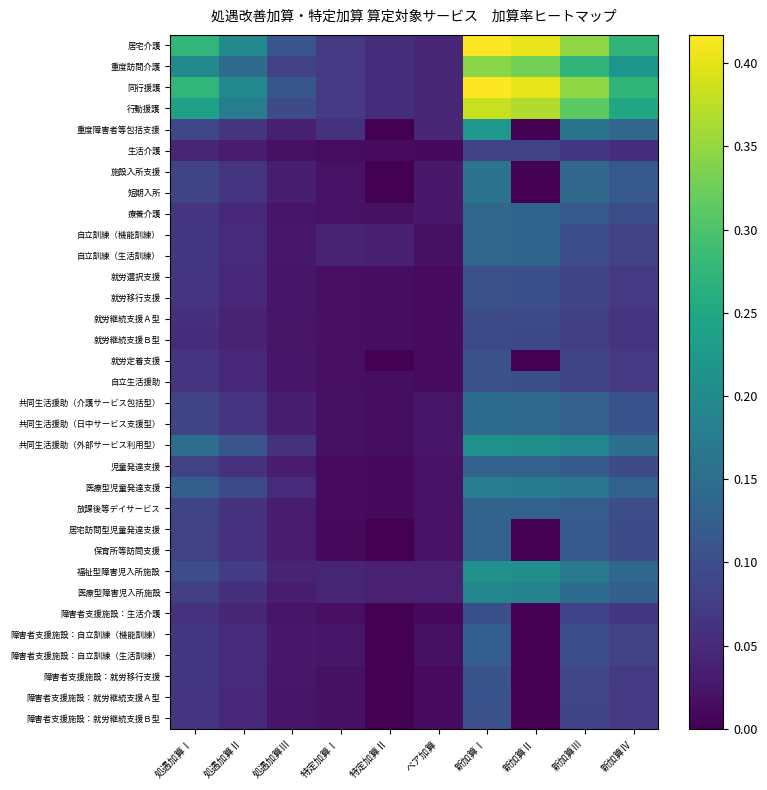

Reading left to right, list all the values displayed in this chart.

居宅介護: 処遇加算Ⅰ=0.3	処遇加算Ⅱ=0.2	処遇加算Ⅲ=0.1	特定加算Ⅰ=0.1	特定加算Ⅱ=0.1	ベア加算=0.0	新加算Ⅰ=0.4	新加算Ⅱ=0.4	新加算Ⅲ=0.3	新加算Ⅳ=0.3
重度訪問介護: 処遇加算Ⅰ=0.2	処遇加算Ⅱ=0.1	処遇加算Ⅲ=0.1	特定加算Ⅰ=0.1	特定加算Ⅱ=0.1	ベア加算=0.0	新加算Ⅰ=0.3	新加算Ⅱ=0.3	新加算Ⅲ=0.3	新加算Ⅳ=0.2
同行援護: 処遇加算Ⅰ=0.3	処遇加算Ⅱ=0.2	処遇加算Ⅲ=0.1	特定加算Ⅰ=0.1	特定加算Ⅱ=0.1	ベア加算=0.0	新加算Ⅰ=0.4	新加算Ⅱ=0.4	新加算Ⅲ=0.3	新加算Ⅳ=0.3
行動援護: 処遇加算Ⅰ=0.2	処遇加算Ⅱ=0.2	処遇加算Ⅲ=0.1	特定加算Ⅰ=0.1	特定加算Ⅱ=0.1	ベア加算=0.0	新加算Ⅰ=0.4	新加算Ⅱ=0.4	新加算Ⅲ=0.3	新加算Ⅳ=0.2
重度障害者等包括支援: 処遇加算Ⅰ=0.1	処遇加算Ⅱ=0.1	処遇加算Ⅲ=0.0	特定加算Ⅰ=0.1	特定加算Ⅱ=0.0	ベア加算=0.0	新加算Ⅰ=0.2	新加算Ⅱ=0.0	新加算Ⅲ=0.2	新加算Ⅳ=0.1
生活介護: 処遇加算Ⅰ=0.0	処遇加算Ⅱ=0.0	処遇加算Ⅲ=0.0	特定加算Ⅰ=0.0	特定加算Ⅱ=0.0	ベア加算=0.0	新加算Ⅰ=0.1	新加算Ⅱ=0.1	新加算Ⅲ=0.1	新加算Ⅳ=0.1
施設入所支援: 処遇加算Ⅰ=0.1	処遇加算Ⅱ=0.1	処遇加算Ⅲ=0.0	特定加算Ⅰ=0.0	特定加算Ⅱ=0.0	ベア加算=0.0	新加算Ⅰ=0.2	新加算Ⅱ=0.0	新加算Ⅲ=0.1	新加算Ⅳ=0.1
短期入所: 処遇加算Ⅰ=0.1	処遇加算Ⅱ=0.1	処遇加算Ⅲ=0.0	特定加算Ⅰ=0.0	特定加算Ⅱ=0.0	ベア加算=0.0	新加算Ⅰ=0.2	新加算Ⅱ=0.0	新加算Ⅲ=0.1	新加算Ⅳ=0.1
療養介護: 処遇加算Ⅰ=0.1	処遇加算Ⅱ=0.0	処遇加算Ⅲ=0.0	特定加算Ⅰ=0.0	特定加算Ⅱ=0.0	ベア加算=0.0	新加算Ⅰ=0.1	新加算Ⅱ=0.1	新加算Ⅲ=0.1	新加算Ⅳ=0.1
自立訓練（機能訓練）: 処遇加算Ⅰ=0.1	処遇加算Ⅱ=0.0	処遇加算Ⅲ=0.0	特定加算Ⅰ=0.0	特定加算Ⅱ=0.0	ベア加算=0.0	新加算Ⅰ=0.1	新加算Ⅱ=0.1	新加算Ⅲ=0.1	新加算Ⅳ=0.1
自立訓練（生活訓練）: 処遇加算Ⅰ=0.1	処遇加算Ⅱ=0.0	処遇加算Ⅲ=0.0	特定加算Ⅰ=0.0	特定加算Ⅱ=0.0	ベア加算=0.0	新加算Ⅰ=0.1	新加算Ⅱ=0.1	新加算Ⅲ=0.1	新加算Ⅳ=0.1
就労選択支援: 処遇加算Ⅰ=0.1	処遇加算Ⅱ=0.0	処遇加算Ⅲ=0.0	特定加算Ⅰ=0.0	特定加算Ⅱ=0.0	ベア加算=0.0	新加算Ⅰ=0.1	新加算Ⅱ=0.1	新加算Ⅲ=0.1	新加算Ⅳ=0.1
就労移行支援: 処遇加算Ⅰ=0.1	処遇加算Ⅱ=0.0	処遇加算Ⅲ=0.0	特定加算Ⅰ=0.0	特定加算Ⅱ=0.0	ベア加算=0.0	新加算Ⅰ=0.1	新加算Ⅱ=0.1	新加算Ⅲ=0.1	新加算Ⅳ=0.1
就労継続支援Ａ型: 処遇加算Ⅰ=0.1	処遇加算Ⅱ=0.0	処遇加算Ⅲ=0.0	特定加算Ⅰ=0.0	特定加算Ⅱ=0.0	ベア加算=0.0	新加算Ⅰ=0.1	新加算Ⅱ=0.1	新加算Ⅲ=0.1	新加算Ⅳ=0.1
就労継続支援Ｂ型: 処遇加算Ⅰ=0.1	処遇加算Ⅱ=0.0	処遇加算Ⅲ=0.0	特定加算Ⅰ=0.0	特定加算Ⅱ=0.0	ベア加算=0.0	新加算Ⅰ=0.1	新加算Ⅱ=0.1	新加算Ⅲ=0.1	新加算Ⅳ=0.1
就労定着支援: 処遇加算Ⅰ=0.1	処遇加算Ⅱ=0.0	処遇加算Ⅲ=0.0	特定加算Ⅰ=0.0	特定加算Ⅱ=0.0	ベア加算=0.0	新加算Ⅰ=0.1	新加算Ⅱ=0.0	新加算Ⅲ=0.1	新加算Ⅳ=0.1
自立生活援助: 処遇加算Ⅰ=0.1	処遇加算Ⅱ=0.0	処遇加算Ⅲ=0.0	特定加算Ⅰ=0.0	特定加算Ⅱ=0.0	ベア加算=0.0	新加算Ⅰ=0.1	新加算Ⅱ=0.1	新加算Ⅲ=0.1	新加算Ⅳ=0.1
共同生活援助（介護サービス包括型）: 処遇加算Ⅰ=0.1	処遇加算Ⅱ=0.1	処遇加算Ⅲ=0.0	特定加算Ⅰ=0.0	特定加算Ⅱ=0.0	ベア加算=0.0	新加算Ⅰ=0.1	新加算Ⅱ=0.1	新加算Ⅲ=0.1	新加算Ⅳ=0.1
共同生活援助（日中サービス支援型）: 処遇加算Ⅰ=0.1	処遇加算Ⅱ=0.1	処遇加算Ⅲ=0.0	特定加算Ⅰ=0.0	特定加算Ⅱ=0.0	ベア加算=0.0	新加算Ⅰ=0.1	新加算Ⅱ=0.1	新加算Ⅲ=0.1	新加算Ⅳ=0.1
共同生活援助（外部サービス利用型）: 処遇加算Ⅰ=0.1	処遇加算Ⅱ=0.1	処遇加算Ⅲ=0.1	特定加算Ⅰ=0.0	特定加算Ⅱ=0.0	ベア加算=0.0	新加算Ⅰ=0.2	新加算Ⅱ=0.2	新加算Ⅲ=0.2	新加算Ⅳ=0.2
児童発達支援: 処遇加算Ⅰ=0.1	処遇加算Ⅱ=0.1	処遇加算Ⅲ=0.0	特定加算Ⅰ=0.0	特定加算Ⅱ=0.0	ベア加算=0.0	新加算Ⅰ=0.1	新加算Ⅱ=0.1	新加算Ⅲ=0.1	新加算Ⅳ=0.1
医療型児童発達支援: 処遇加算Ⅰ=0.1	処遇加算Ⅱ=0.1	処遇加算Ⅲ=0.1	特定加算Ⅰ=0.0	特定加算Ⅱ=0.0	ベア加算=0.0	新加算Ⅰ=0.2	新加算Ⅱ=0.2	新加算Ⅲ=0.2	新加算Ⅳ=0.1
放課後等デイサービス: 処遇加算Ⅰ=0.1	処遇加算Ⅱ=0.1	処遇加算Ⅲ=0.0	特定加算Ⅰ=0.0	特定加算Ⅱ=0.0	ベア加算=0.0	新加算Ⅰ=0.1	新加算Ⅱ=0.1	新加算Ⅲ=0.1	新加算Ⅳ=0.1
居宅訪問型児童発達支援: 処遇加算Ⅰ=0.1	処遇加算Ⅱ=0.1	処遇加算Ⅲ=0.0	特定加算Ⅰ=0.0	特定加算Ⅱ=0.0	ベア加算=0.0	新加算Ⅰ=0.1	新加算Ⅱ=0.0	新加算Ⅲ=0.1	新加算Ⅳ=0.1
保育所等訪問支援: 処遇加算Ⅰ=0.1	処遇加算Ⅱ=0.1	処遇加算Ⅲ=0.0	特定加算Ⅰ=0.0	特定加算Ⅱ=0.0	ベア加算=0.0	新加算Ⅰ=0.1	新加算Ⅱ=0.0	新加算Ⅲ=0.1	新加算Ⅳ=0.1
福祉型障害児入所施設: 処遇加算Ⅰ=0.1	処遇加算Ⅱ=0.1	処遇加算Ⅲ=0.0	特定加算Ⅰ=0.0	特定加算Ⅱ=0.0	ベア加算=0.0	新加算Ⅰ=0.2	新加算Ⅱ=0.2	新加算Ⅲ=0.2	新加算Ⅳ=0.1
医療型障害児入所施設: 処遇加算Ⅰ=0.1	処遇加算Ⅱ=0.1	処遇加算Ⅲ=0.0	特定加算Ⅰ=0.0	特定加算Ⅱ=0.0	ベア加算=0.0	新加算Ⅰ=0.2	新加算Ⅱ=0.2	新加算Ⅲ=0.1	新加算Ⅳ=0.1
障害者支援施設：生活介護: 処遇加算Ⅰ=0.1	処遇加算Ⅱ=0.0	処遇加算Ⅲ=0.0	特定加算Ⅰ=0.0	特定加算Ⅱ=0.0	ベア加算=0.0	新加算Ⅰ=0.1	新加算Ⅱ=0.0	新加算Ⅲ=0.1	新加算Ⅳ=0.1
障害者支援施設：自立訓練（機能訓練）: 処遇加算Ⅰ=0.1	処遇加算Ⅱ=0.1	処遇加算Ⅲ=0.0	特定加算Ⅰ=0.0	特定加算Ⅱ=0.0	ベア加算=0.0	新加算Ⅰ=0.1	新加算Ⅱ=0.0	新加算Ⅲ=0.1	新加算Ⅳ=0.1
障害者支援施設：自立訓練（生活訓練）: 処遇加算Ⅰ=0.1	処遇加算Ⅱ=0.1	処遇加算Ⅲ=0.0	特定加算Ⅰ=0.0	特定加算Ⅱ=0.0	ベア加算=0.0	新加算Ⅰ=0.1	新加算Ⅱ=0.0	新加算Ⅲ=0.1	新加算Ⅳ=0.1
障害者支援施設：就労移行支援: 処遇加算Ⅰ=0.1	処遇加算Ⅱ=0.0	処遇加算Ⅲ=0.0	特定加算Ⅰ=0.0	特定加算Ⅱ=0.0	ベア加算=0.0	新加算Ⅰ=0.1	新加算Ⅱ=0.0	新加算Ⅲ=0.1	新加算Ⅳ=0.1
障害者支援施設：就労継続支援Ａ型: 処遇加算Ⅰ=0.1	処遇加算Ⅱ=0.0	処遇加算Ⅲ=0.0	特定加算Ⅰ=0.0	特定加算Ⅱ=0.0	ベア加算=0.0	新加算Ⅰ=0.1	新加算Ⅱ=0.0	新加算Ⅲ=0.1	新加算Ⅳ=0.1
障害者支援施設：就労継続支援Ｂ型: 処遇加算Ⅰ=0.1	処遇加算Ⅱ=0.0	処遇加算Ⅲ=0.0	特定加算Ⅰ=0.0	特定加算Ⅱ=0.0	ベア加算=0.0	新加算Ⅰ=0.1	新加算Ⅱ=0.0	新加算Ⅲ=0.1	新加算Ⅳ=0.1